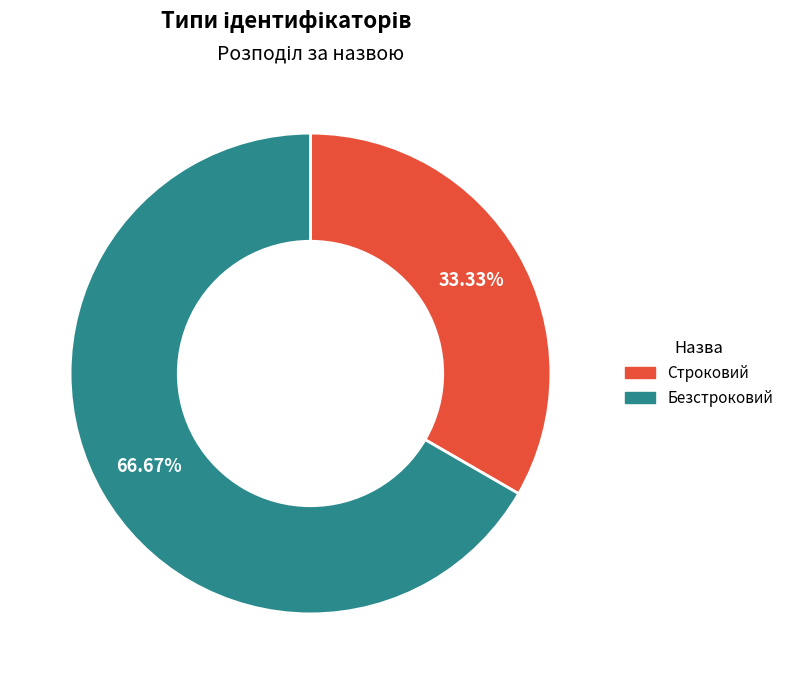

True or false: Безстроковий accounts for 67% of the total.

True